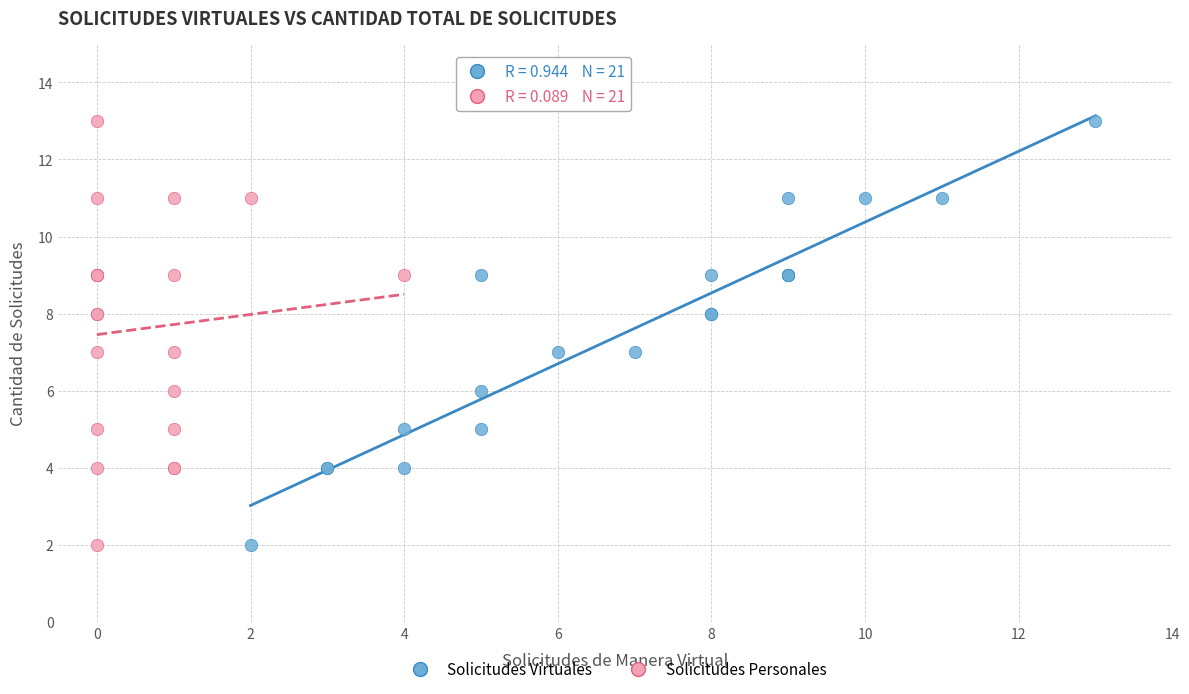

What are all the series names shown in the legend?

Solicitudes Virtuales, Solicitudes Personales